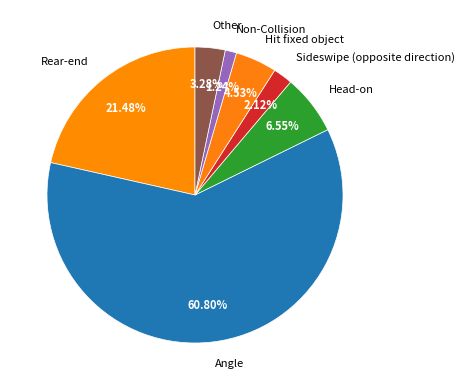

How many slices are in this pie chart?

7